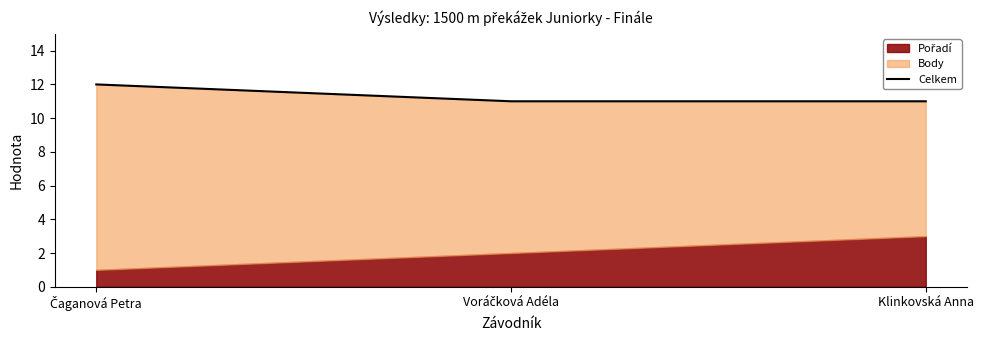

Reading left to right, extract all data points from this chart.

Čaganová Petra=12	Voráčková Adéla=11	Klinkovská Anna=11